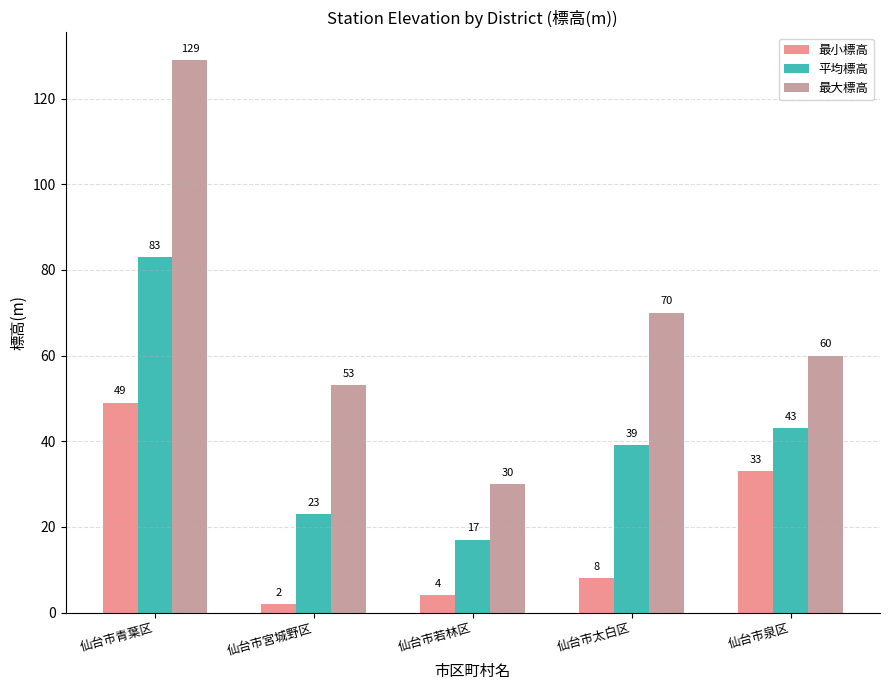

Is it true that 平均標高 equals 10 at 仙台市若林区?

False